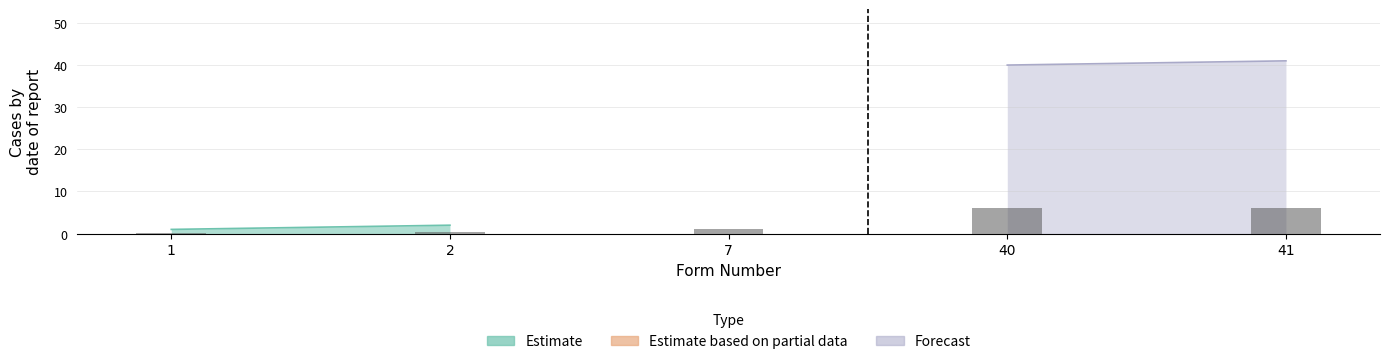

True or false: Estimate based on partial data has a value of 5 at 7.

False